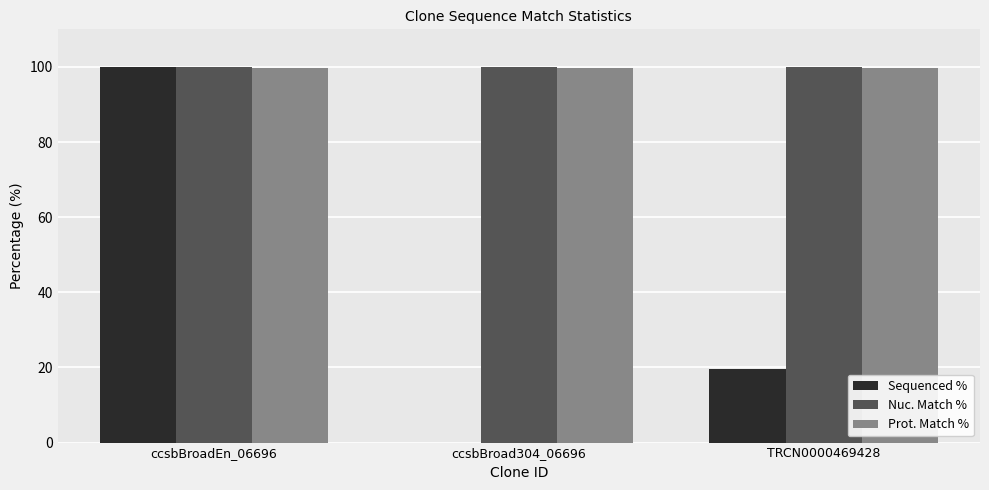

Reading right to left, extract all data points from this chart.

Sequenced %: TRCN0000469428=19.5	ccsbBroad304_06696=0.0	ccsbBroadEn_06696=100.0
Nuc. Match %: TRCN0000469428=99.9	ccsbBroad304_06696=99.9	ccsbBroadEn_06696=99.9
Prot. Match %: TRCN0000469428=99.7	ccsbBroad304_06696=99.7	ccsbBroadEn_06696=99.7